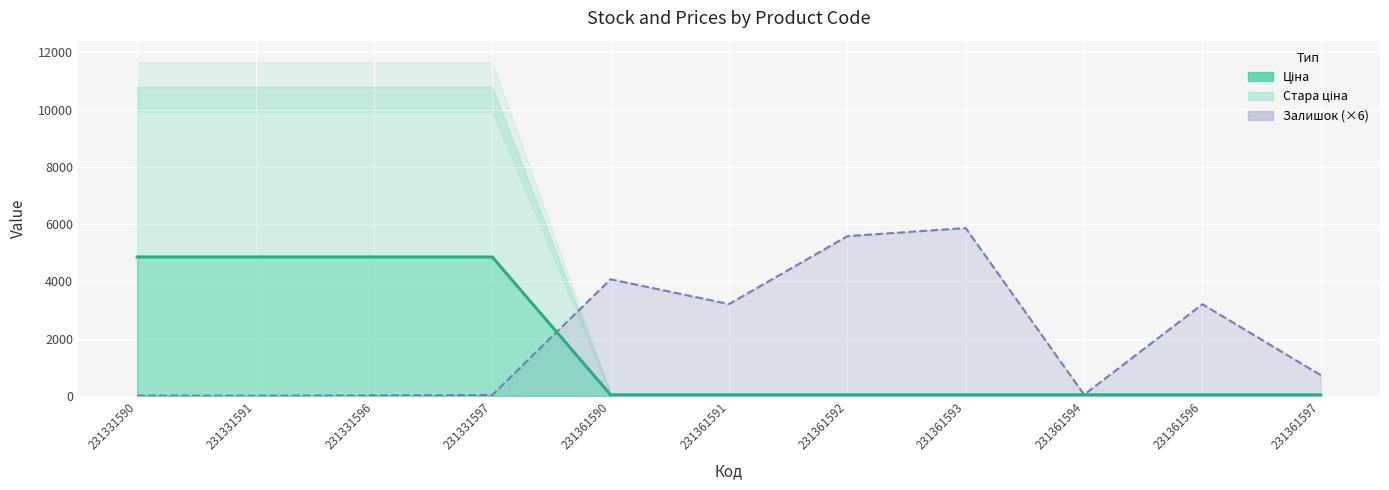

Which label corresponds to the largest value in the chart?

231361593